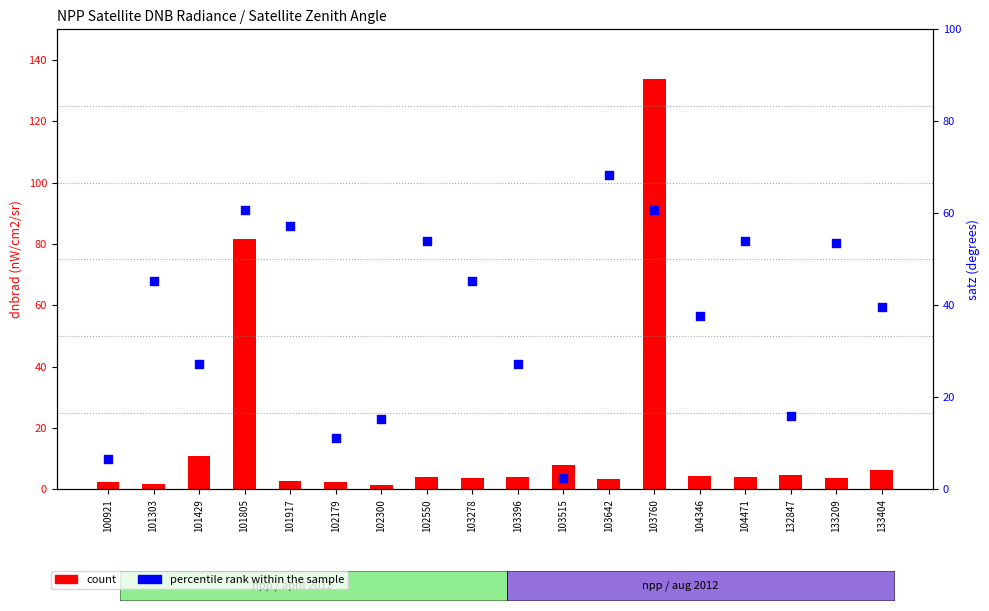

Which series reaches the maximum Y coordinate?

count